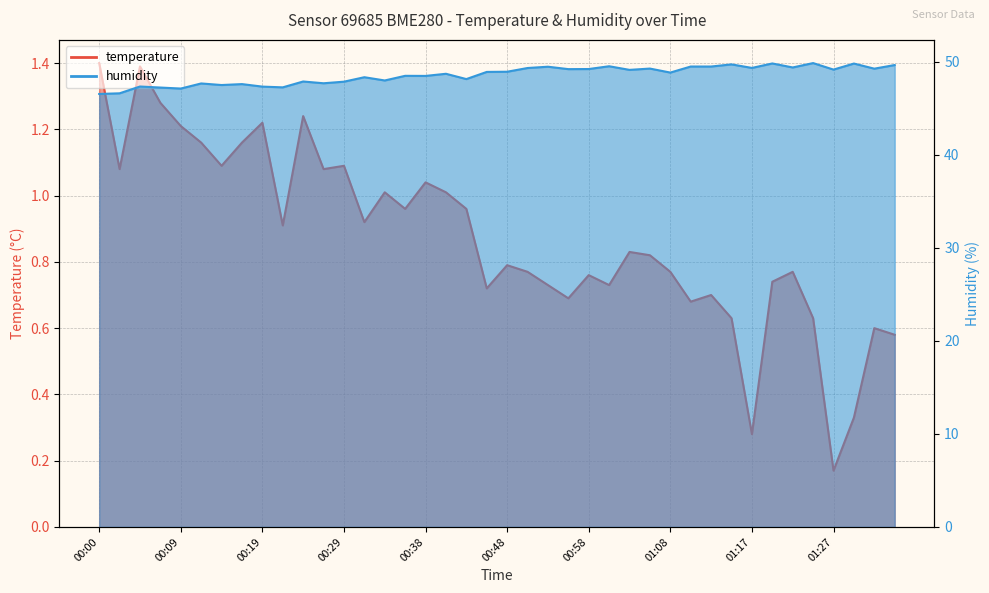

How many data points does each series have?

40